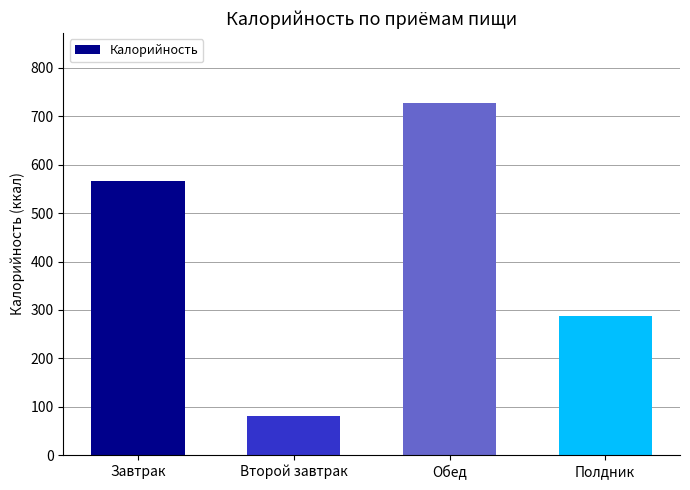

What is the value of the 3rd bar from the left?

727